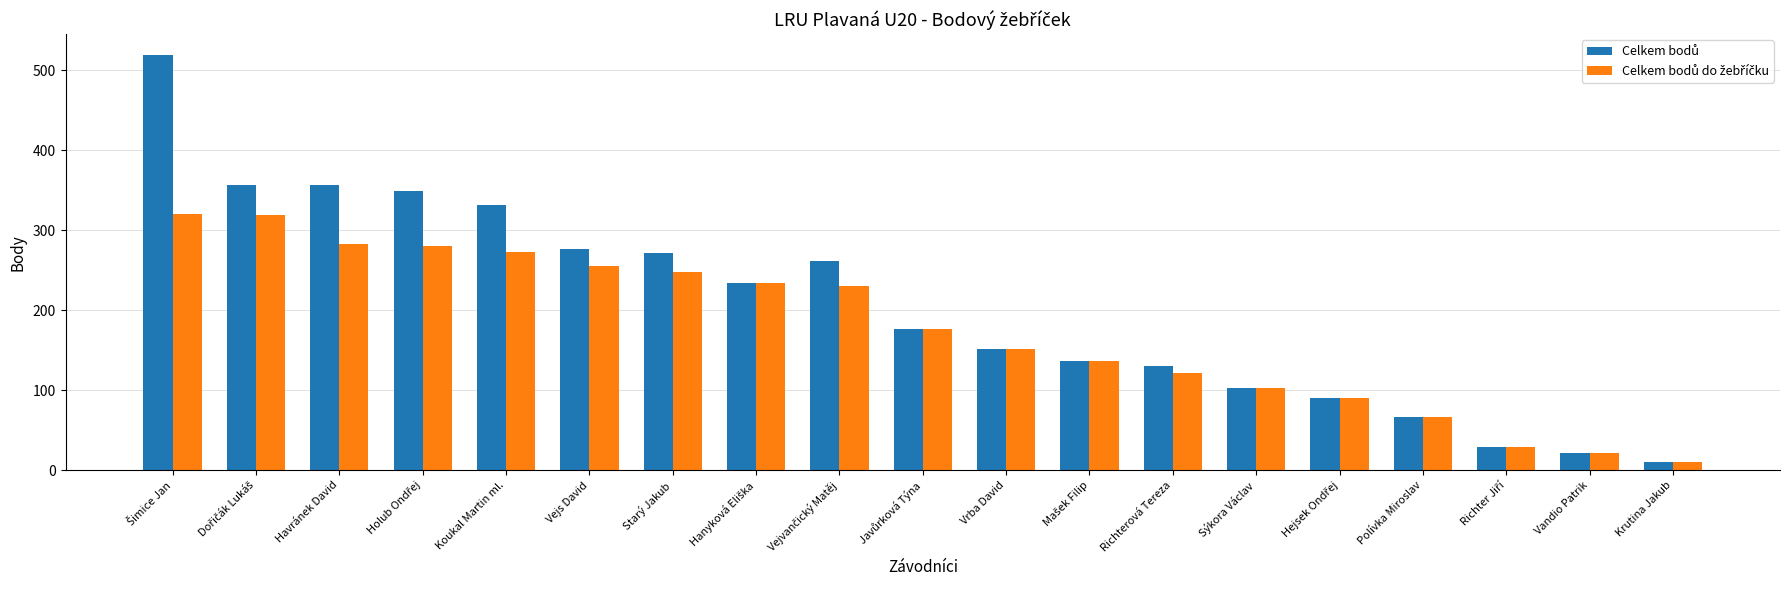

How many bars are there in total?

38